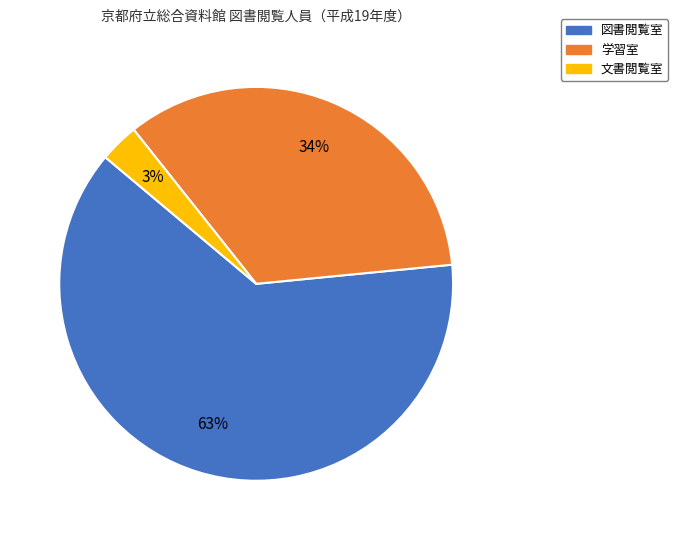

Which has a higher value, 文書閲覧室 or 学習室?

学習室